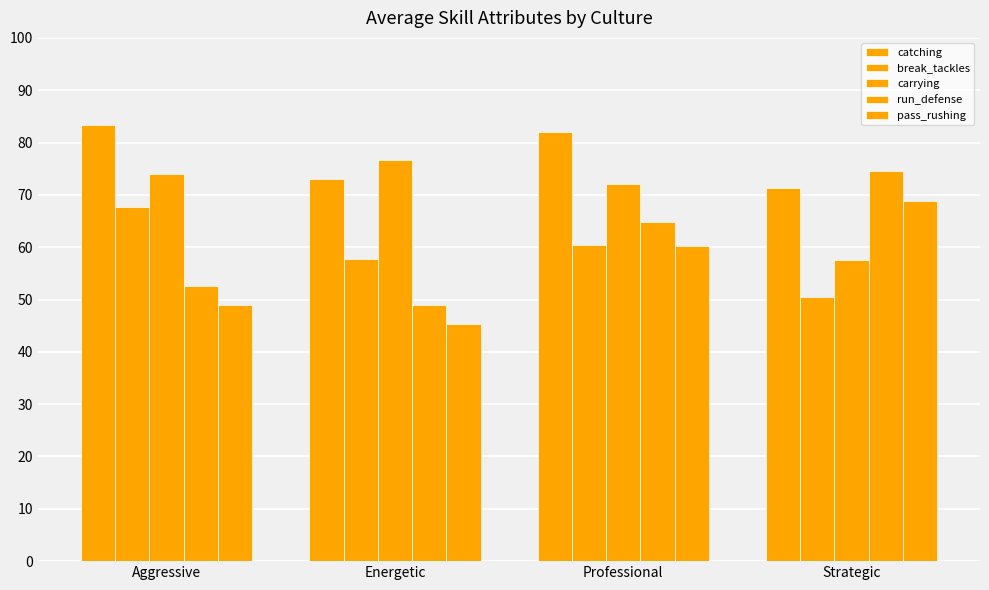

Rank the series at Aggressive from highest to lowest value.

catching, carrying, break_tackles, run_defense, pass_rushing